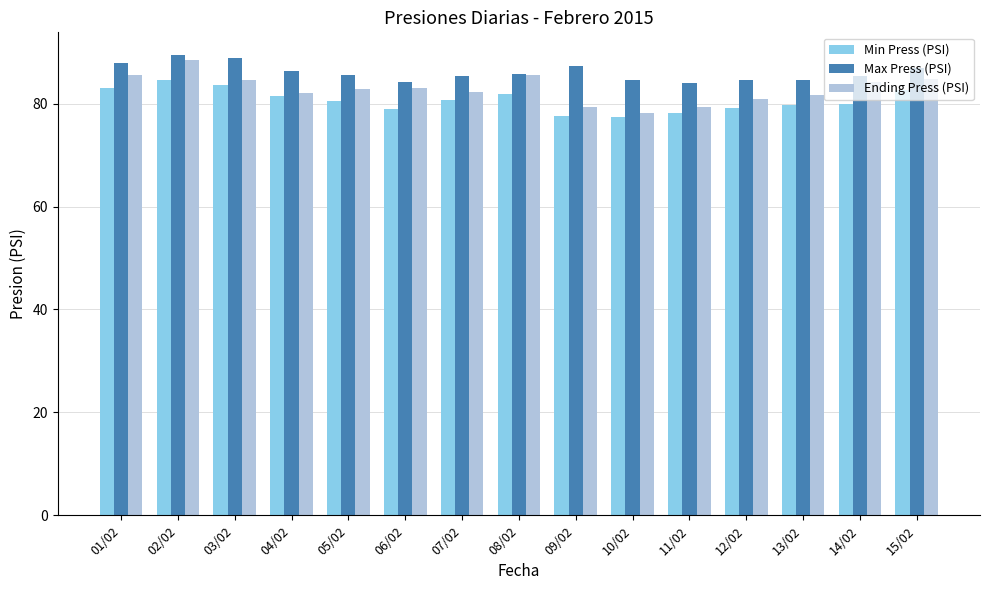

What is the smallest value displayed?

77.4